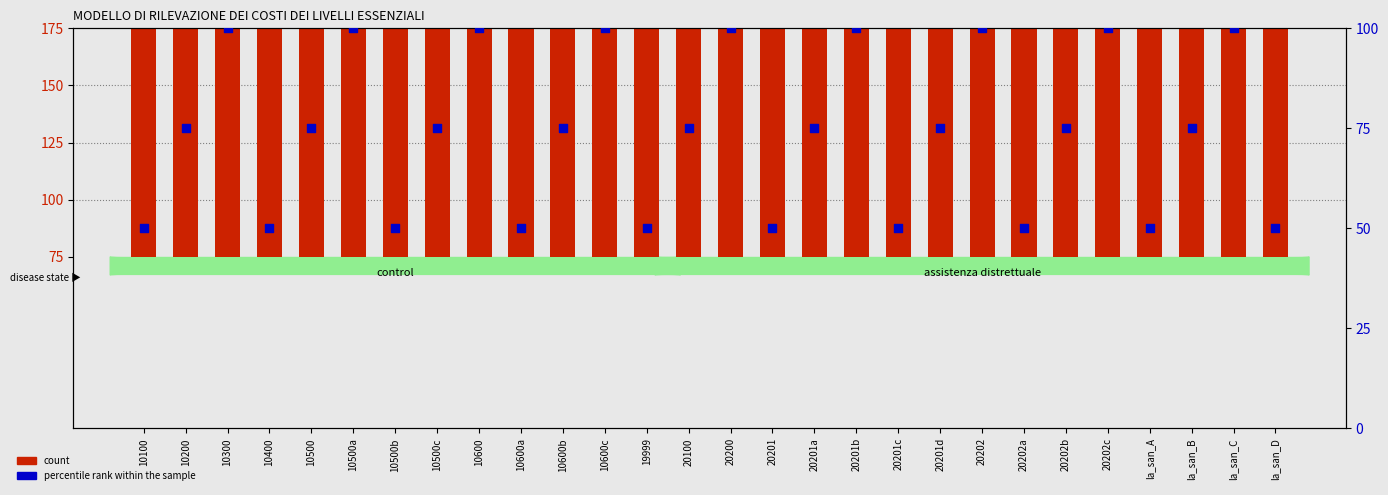

Which series has the largest total across all categories?

count